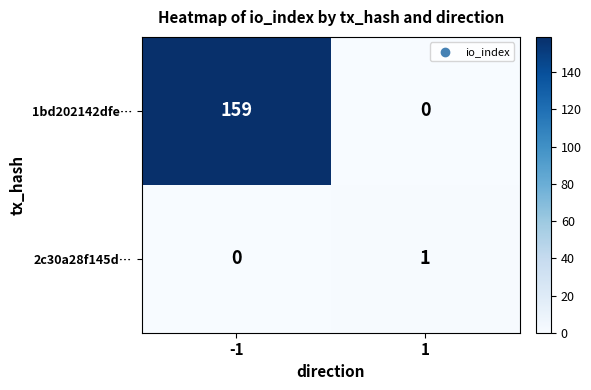

True or false: 1bd202142dfe… has a value of 214 at -1.

False